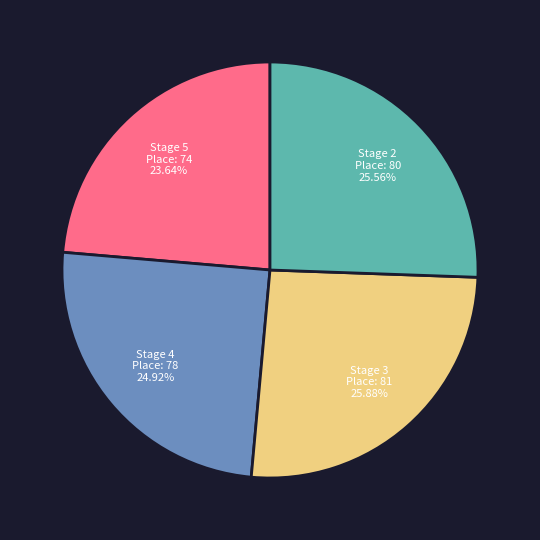

How many segments does this pie chart have?

4